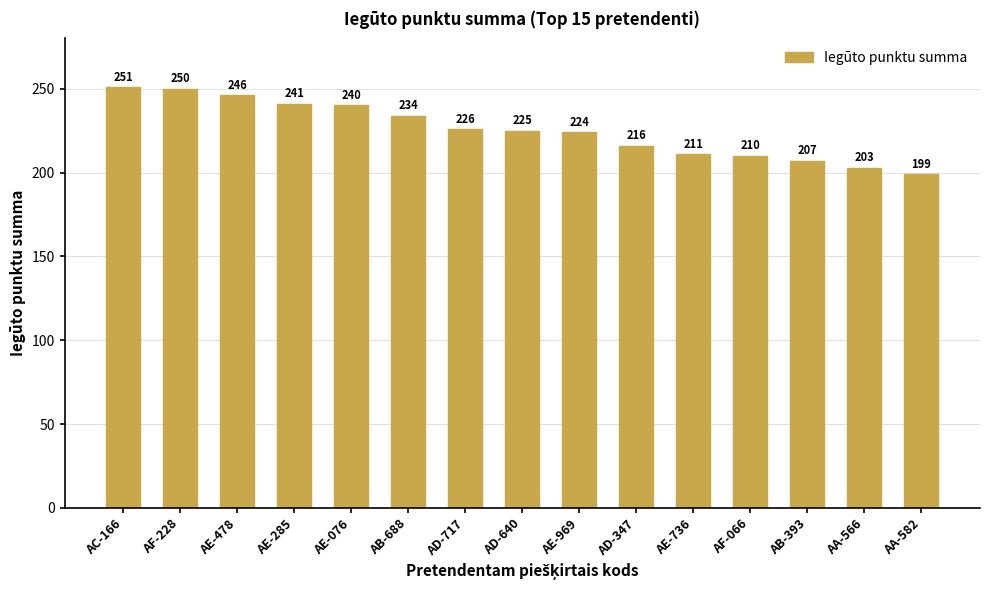

Is it true that the value at AD-717 is 226?

True